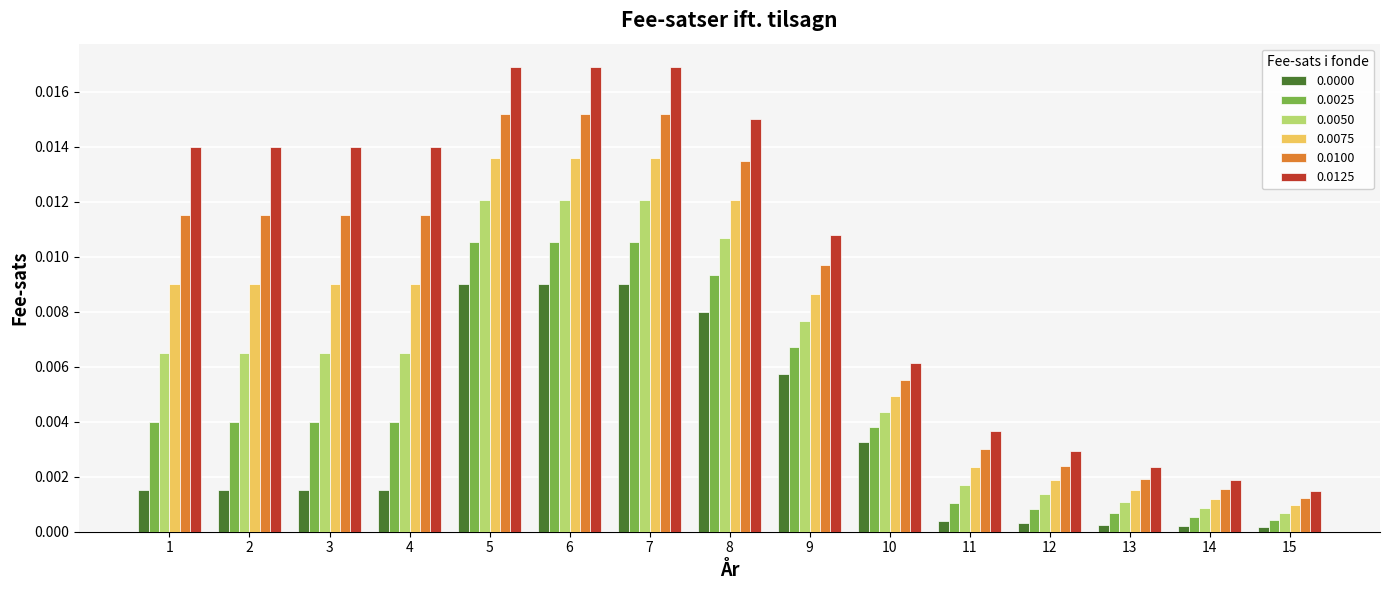

Which series has the largest range (max minus min)?

0.0125